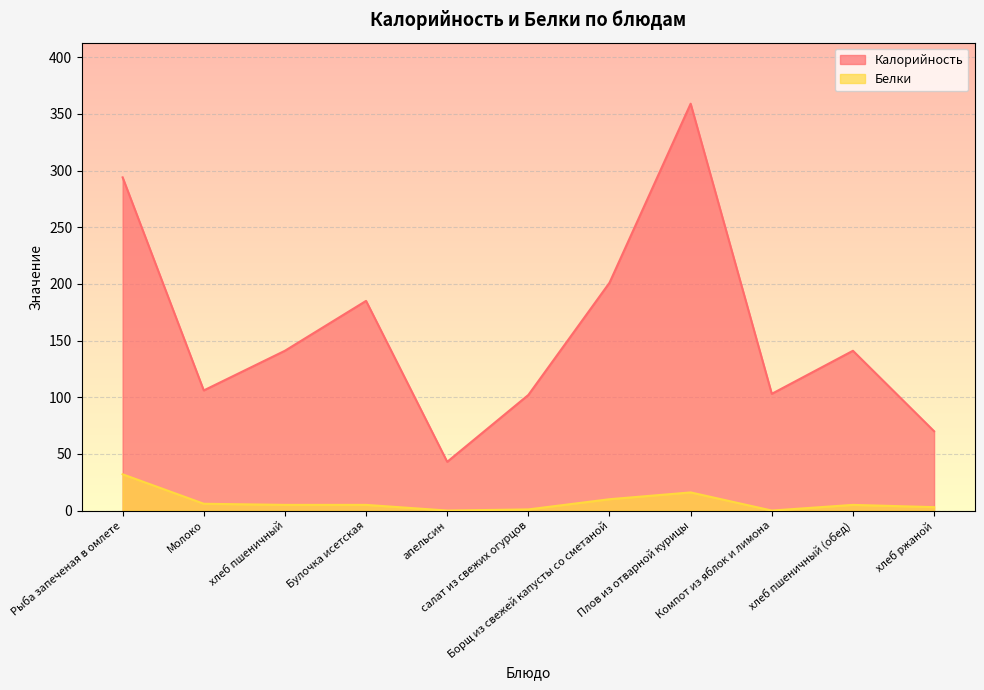

True or false: Калорийность and Белки intersect in this chart.

False